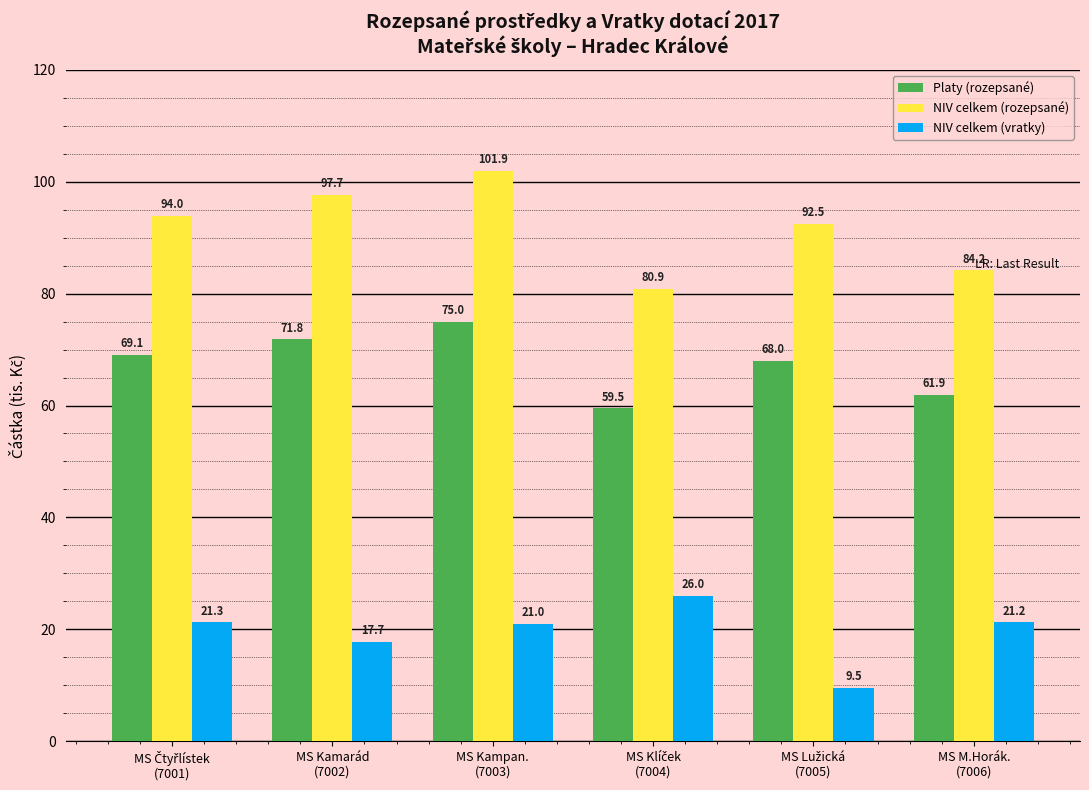

What is the total value across all series at MS M.Horák.
(7006)?

167.3